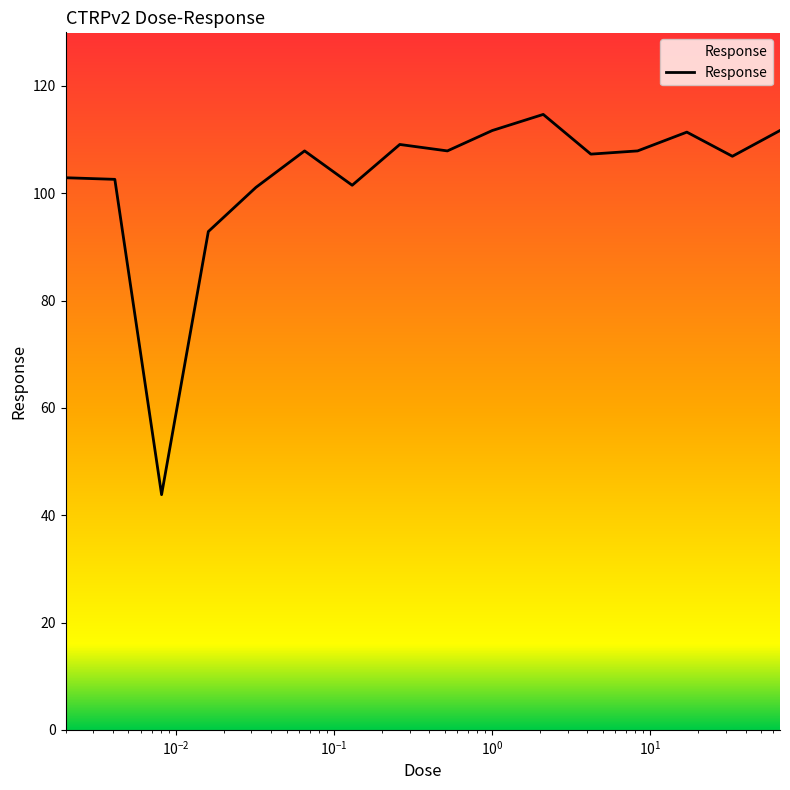

What is the difference between the maximum and minimum values?

70.9